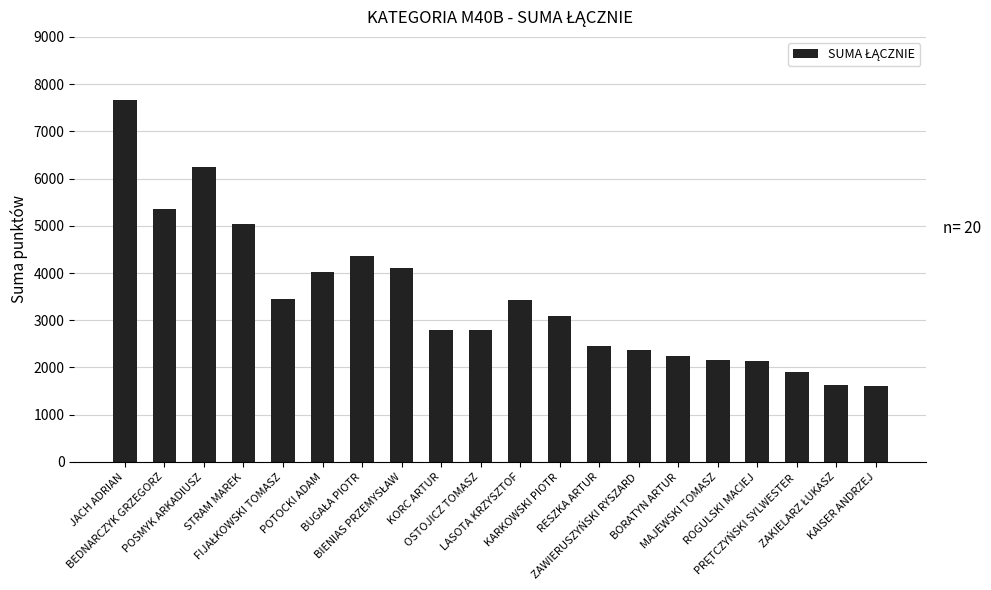

What is the value of the 17th bar from the left?

2140